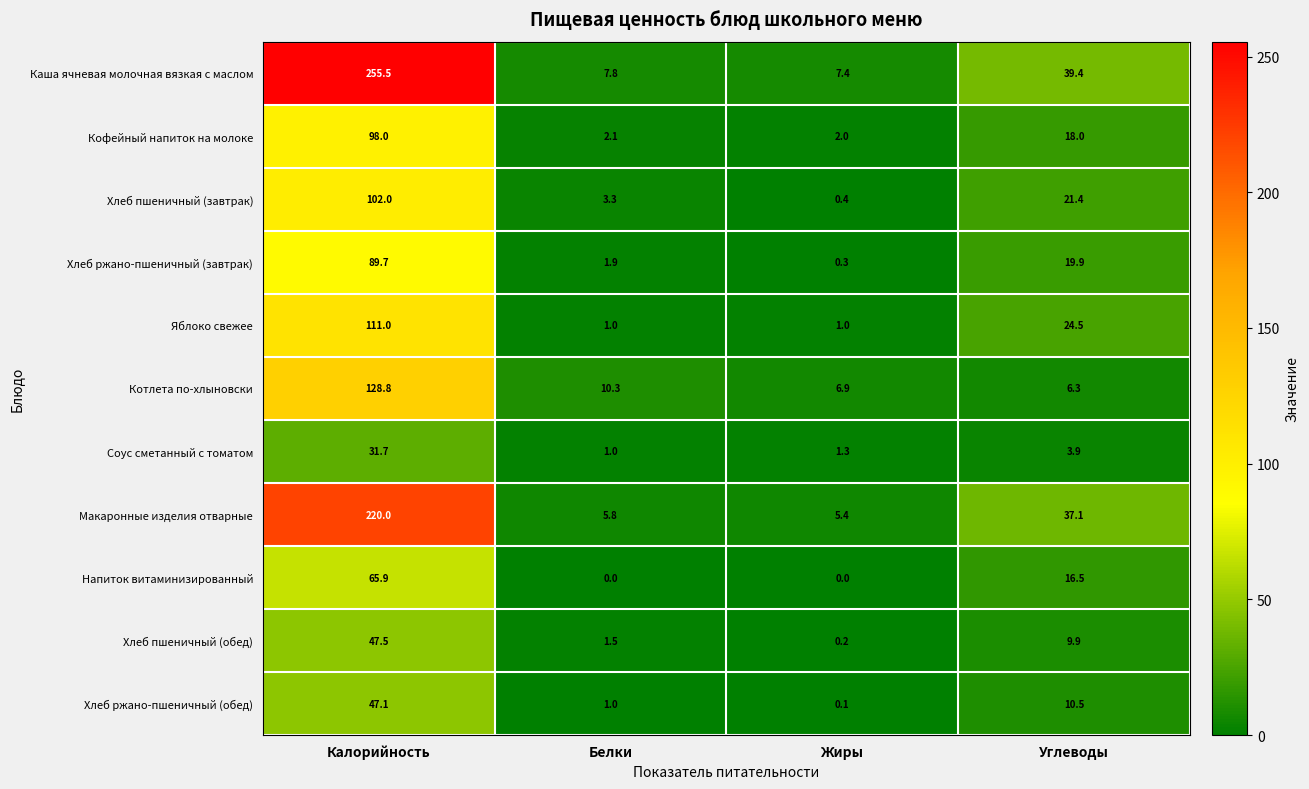

How many series are shown in this chart?

11